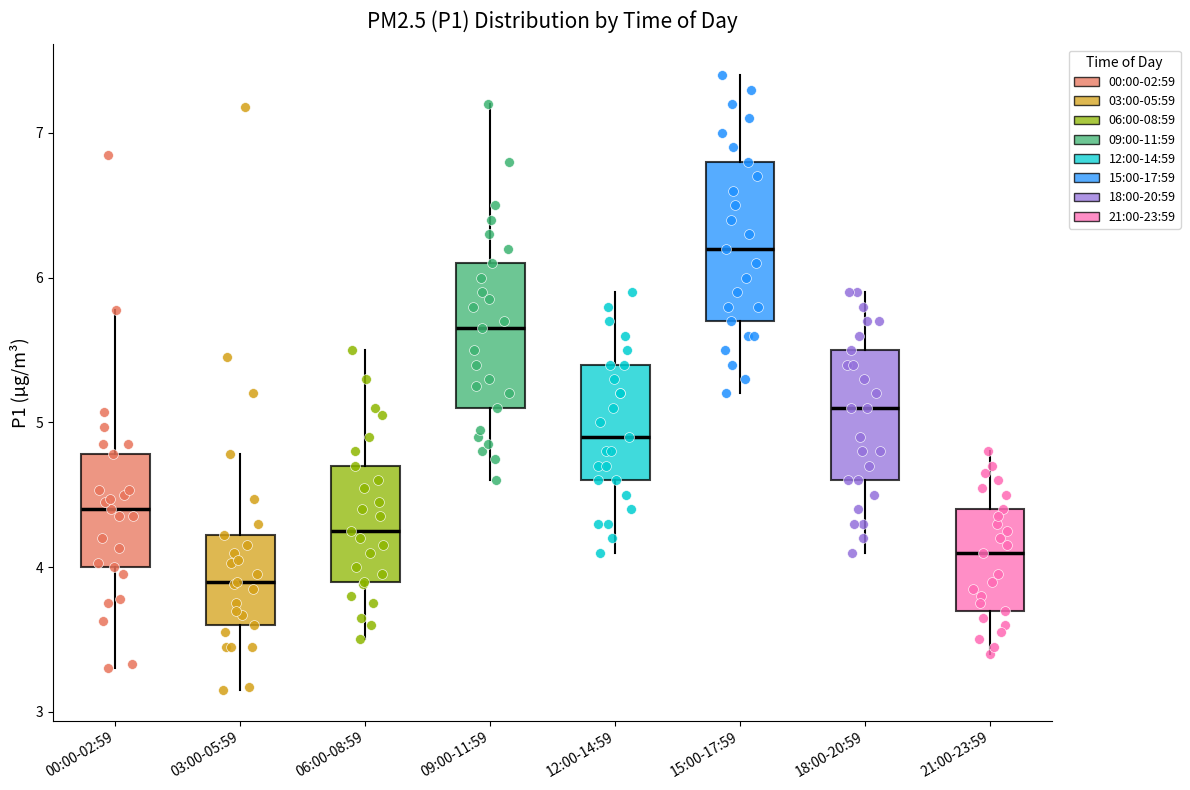

Which box has the highest median line?

15:00-17:59